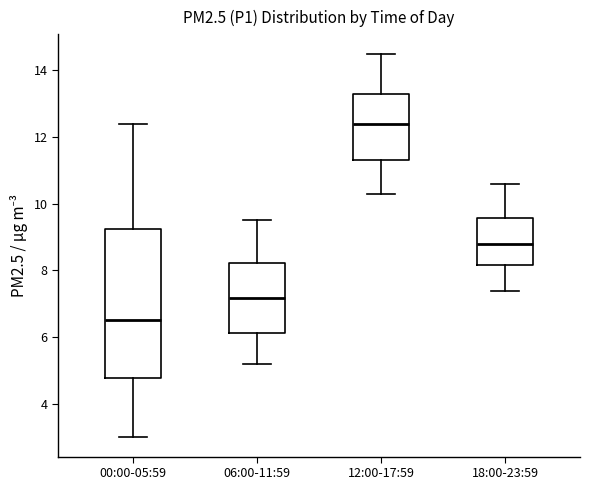

Reading left to right, transcribe this box plot: for each box, give where its median line is, the range the box spans, and where its two whiskers end, as read against the y-axis. The values are not printed on the chart, so give them approximately, as read against the axis.

00:00-05:59: median 6.6, box 4.8 to 9.2, whiskers 3.0 to 12.4
06:00-11:59: median 7.2, box 6.2 to 8.2, whiskers 5.2 to 9.6
12:00-17:59: median 12.4, box 11.4 to 13.2, whiskers 10.4 to 14.6
18:00-23:59: median 8.8, box 8.2 to 9.6, whiskers 7.4 to 10.6